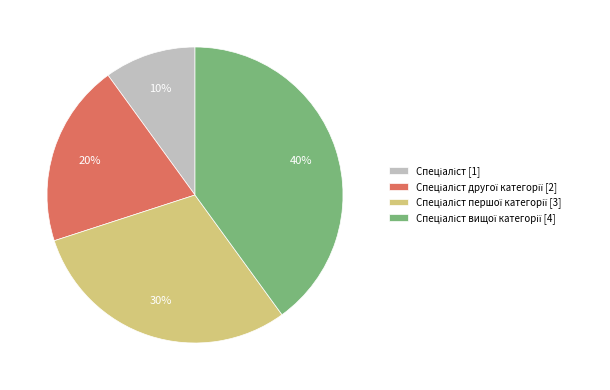

Does any single category account for the majority?

No